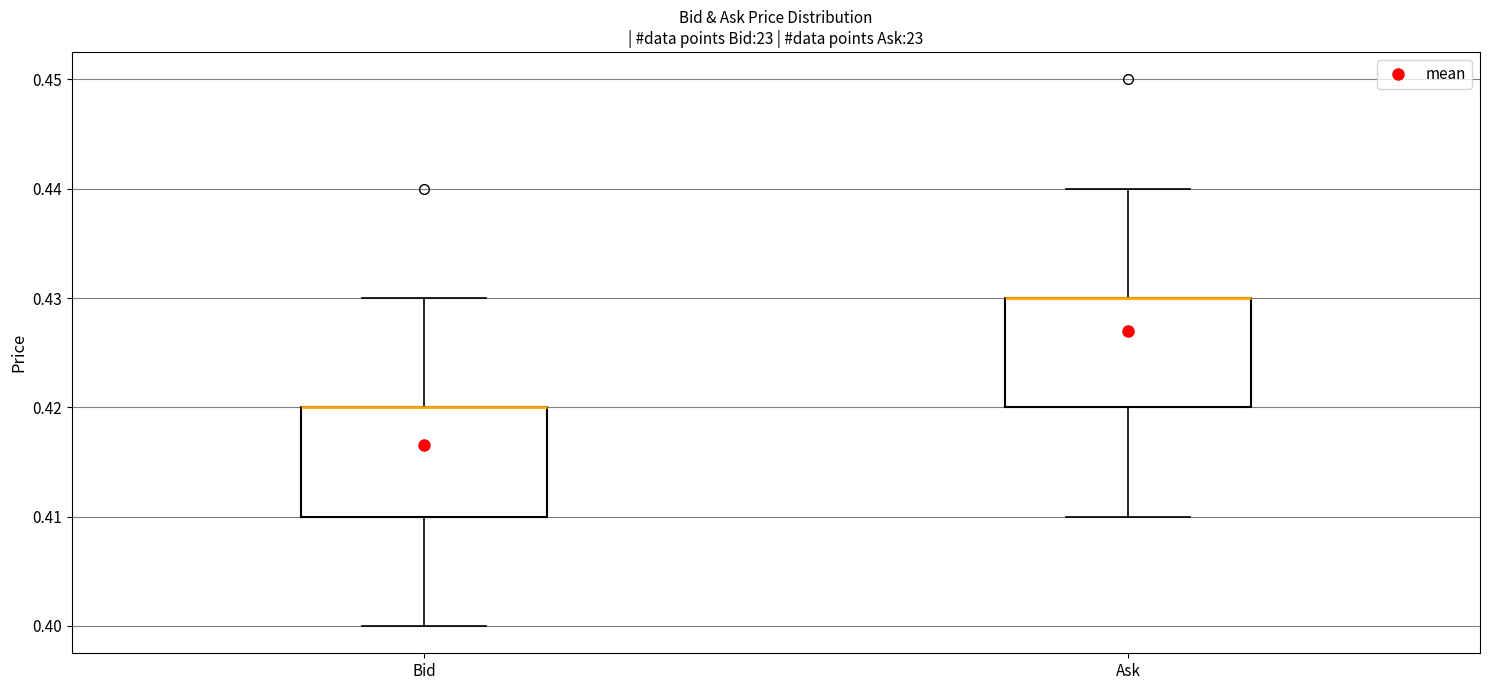

Where does the upper whisker of the box for Ask end on the y-axis? The values are not printed on the chart, so give them approximately, as read against the axis.

0.44